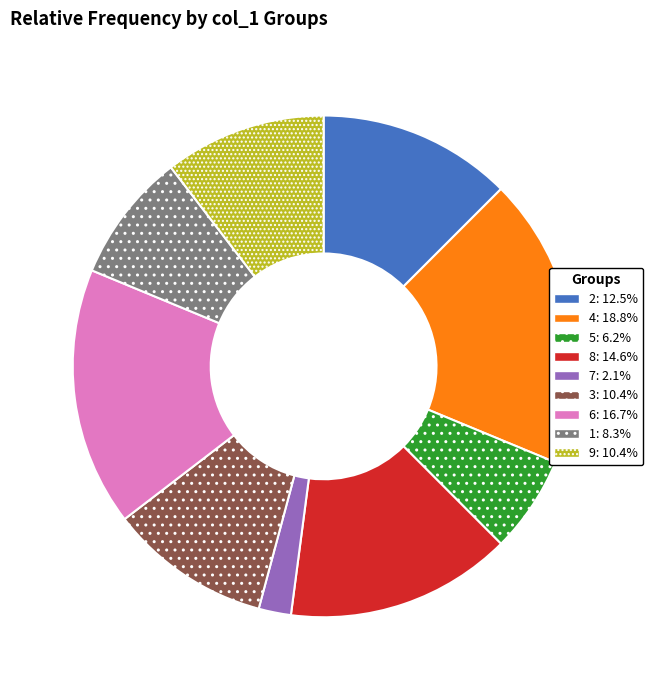

What is the ratio of the value at 2 to the value at 8?

0.9